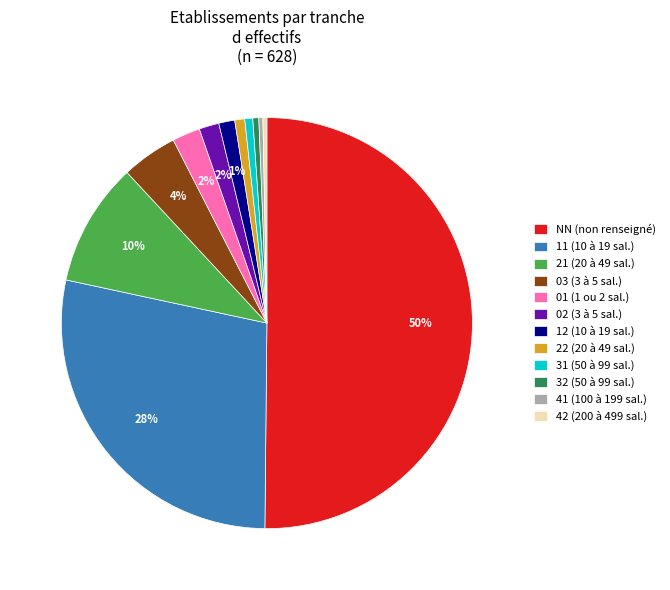

Is 42 (200 à 499 sal.) the majority of the pie?

No